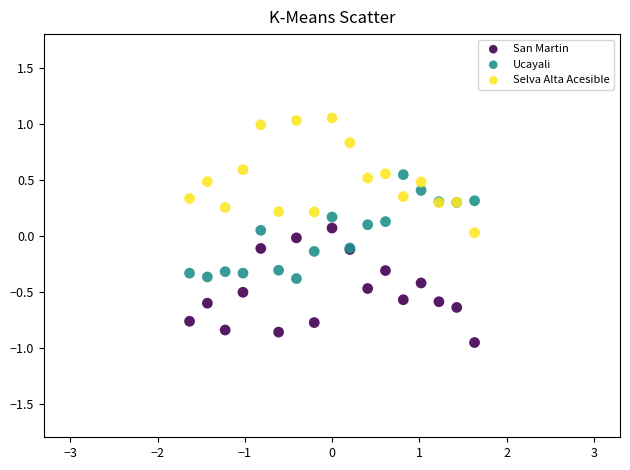

What is the X range (max minus min) for the scatter plot?

3.3